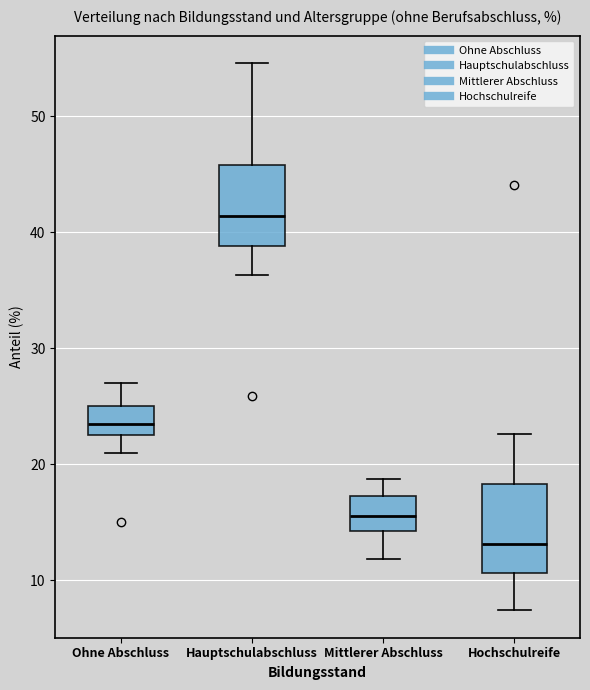

Reading left to right, transcribe this box plot: for each box, give where its median line is, the range the box spans, and where its two whiskers end, as read against the y-axis. The values are not printed on the chart, so give them approximately, as read against the axis.

Ohne Abschluss: median 24, box 23 to 25, whiskers 21 to 27
Hauptschulabschluss: median 41, box 39 to 46, whiskers 36 to 55
Mittlerer Abschluss: median 16, box 14 to 17, whiskers 12 to 19
Hochschulreife: median 13, box 11 to 18, whiskers 7 to 23